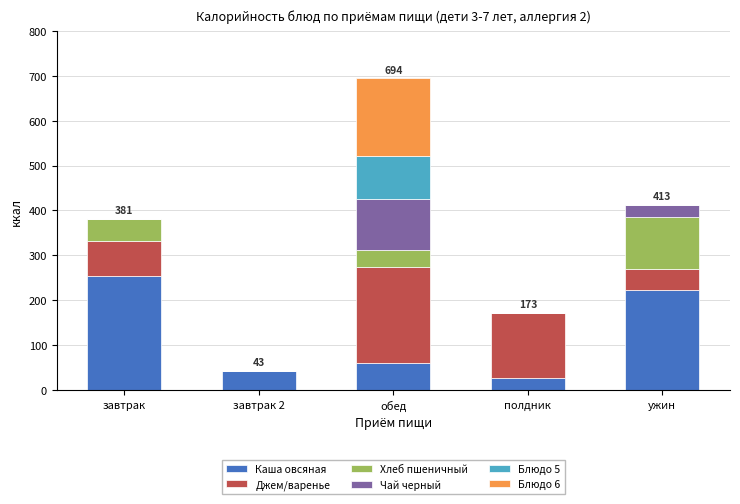

What is the total value across all series at полдник?

172.8